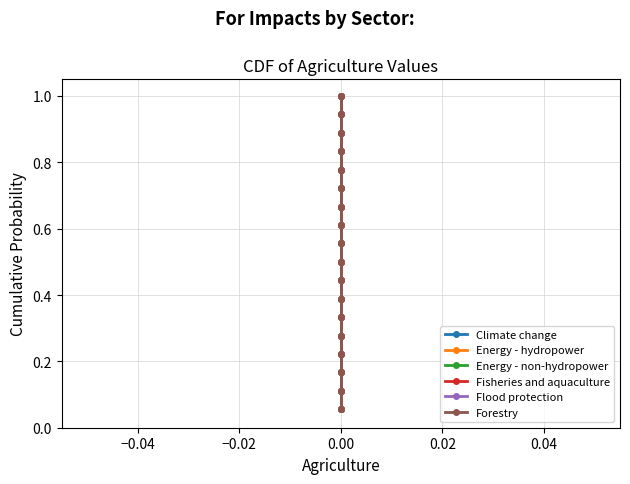

List the series in order of their peak value, lowest first.

Climate change, Energy - hydropower, Energy - non-hydropower, Fisheries and aquaculture, Flood protection, Forestry